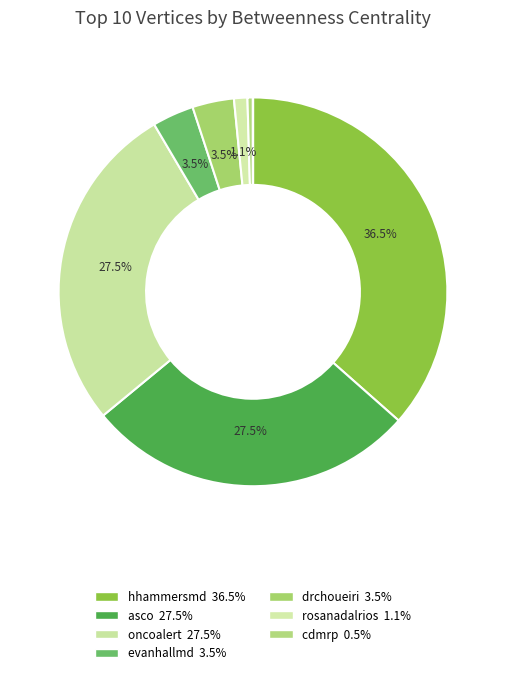

Which category has the biggest portion of the pie?

hhammersmd